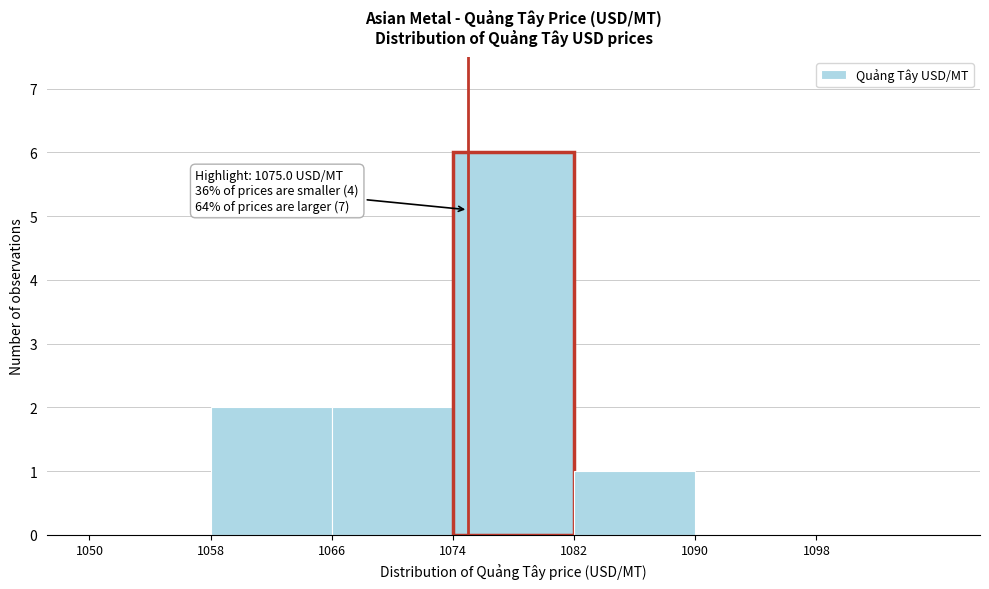

Over which range of the x-axis is the bar tallest?

1074 to 1082